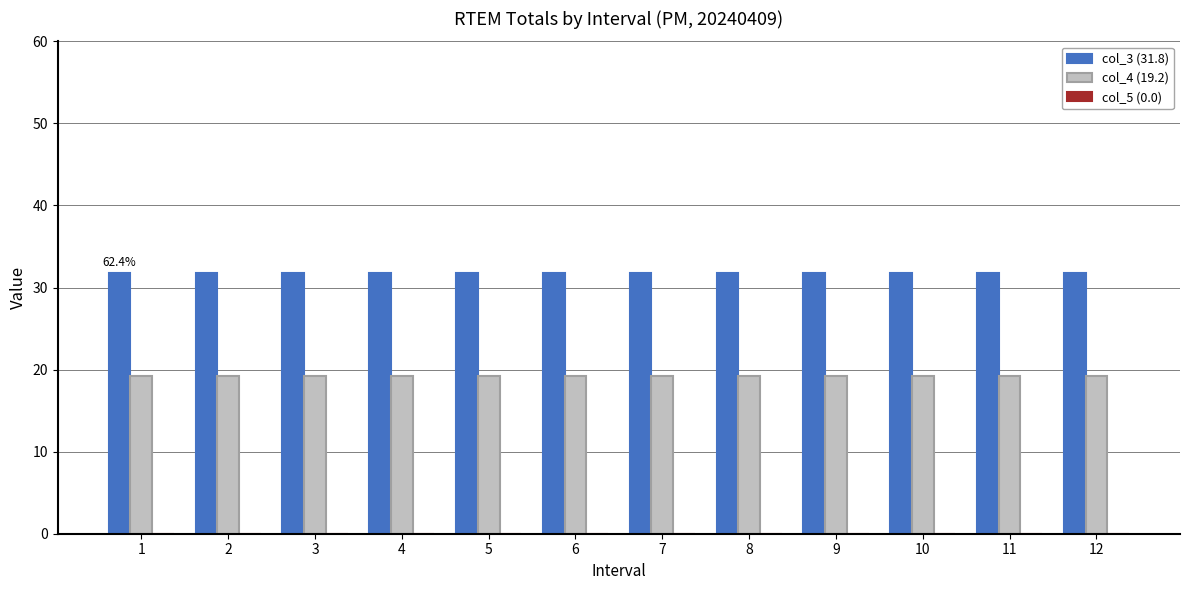

What is the total value across all series at 5?

51.0